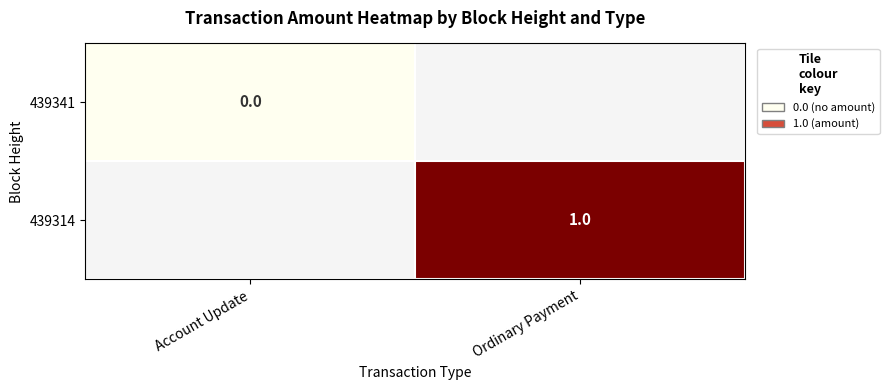

The value of 439314 at Ordinary Payment is 1. True or false?

True